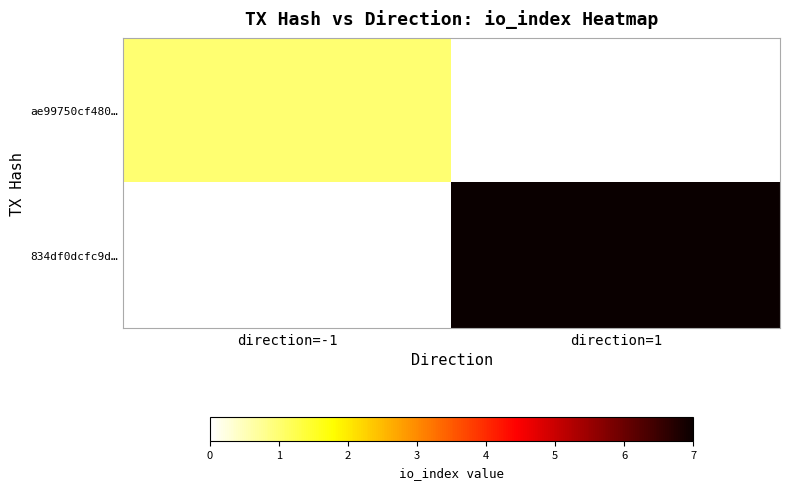

True or false: 834df0dcfc9d… has a value of 7.0 at direction=1.

True